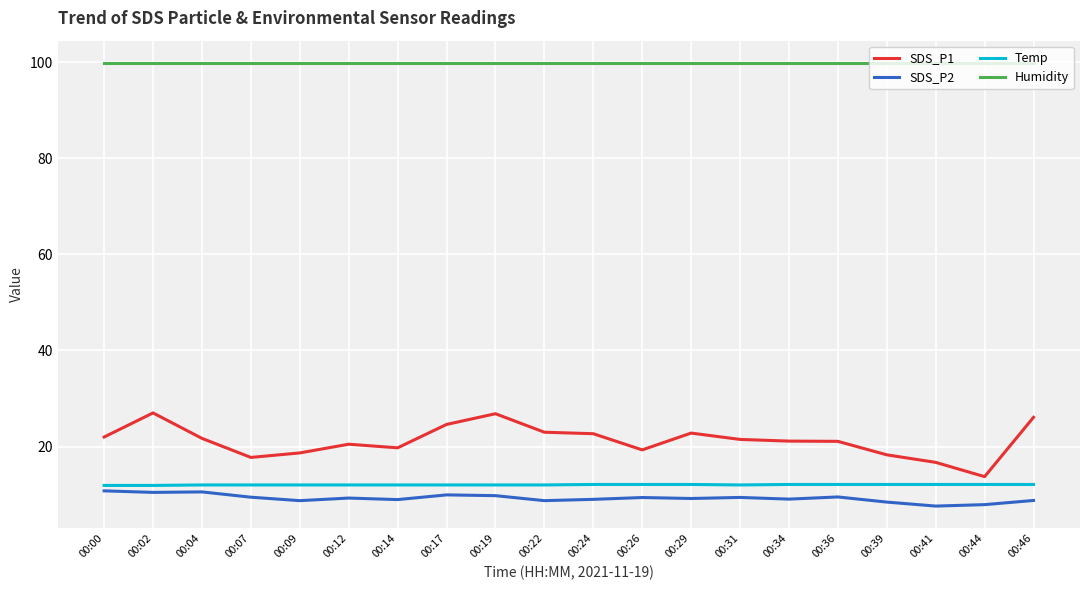

What is the difference between the second highest and second lowest values in the SDS_P1 series?

10.1